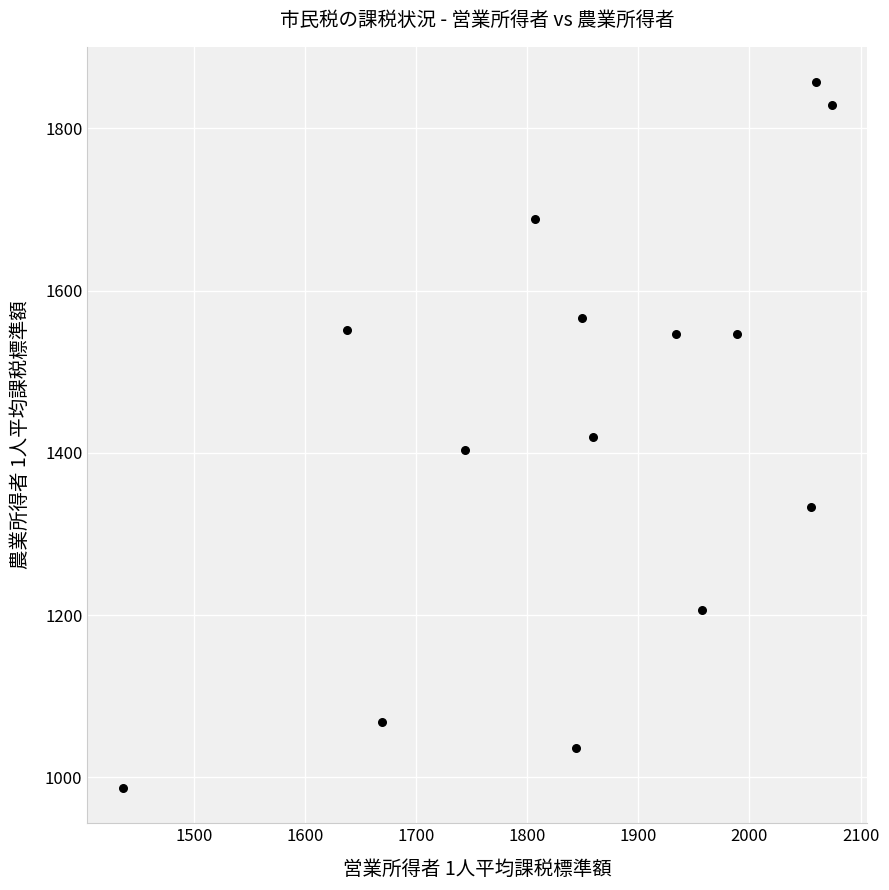

What is the range of Y values (max minus min)?

870